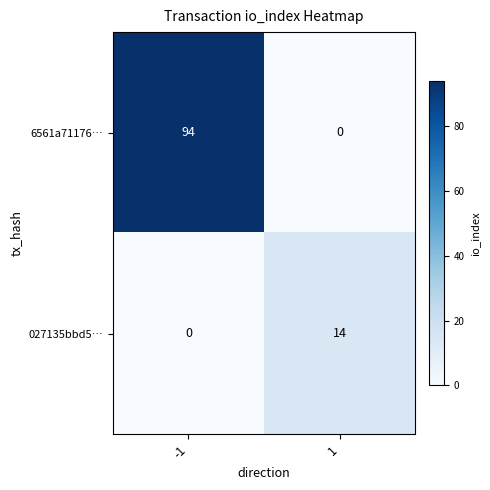

What is the total value across all series at -1?

94